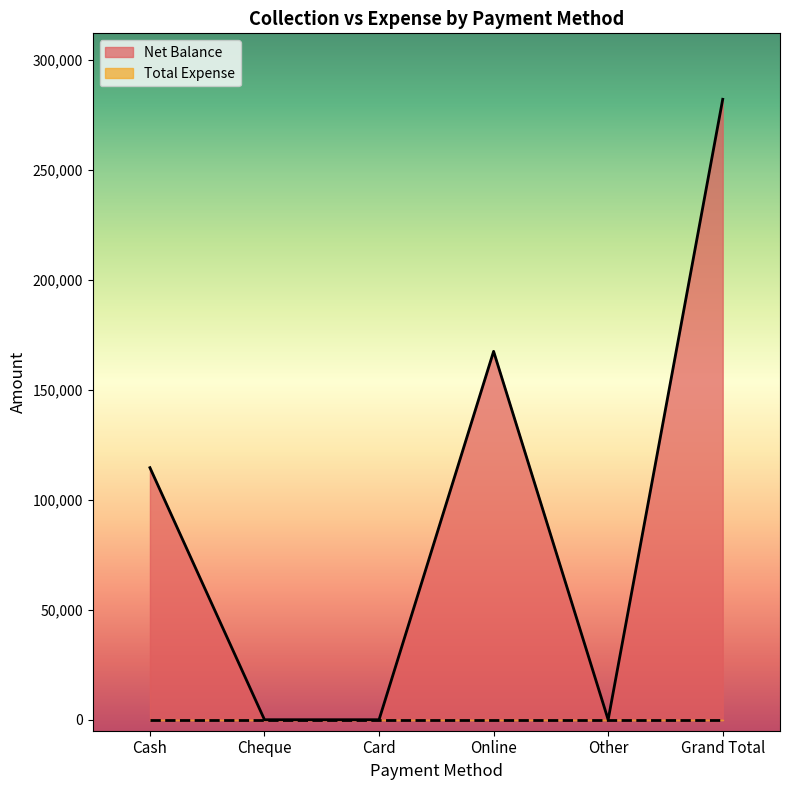

Rank the categories by value from lowest to highest.

Cheque, Card, Other, Cash, Online, Grand Total